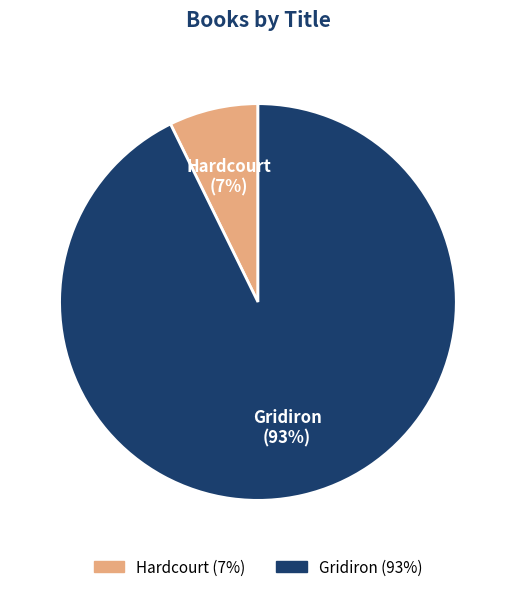

What is the largest slice in the pie chart?

Gridiron